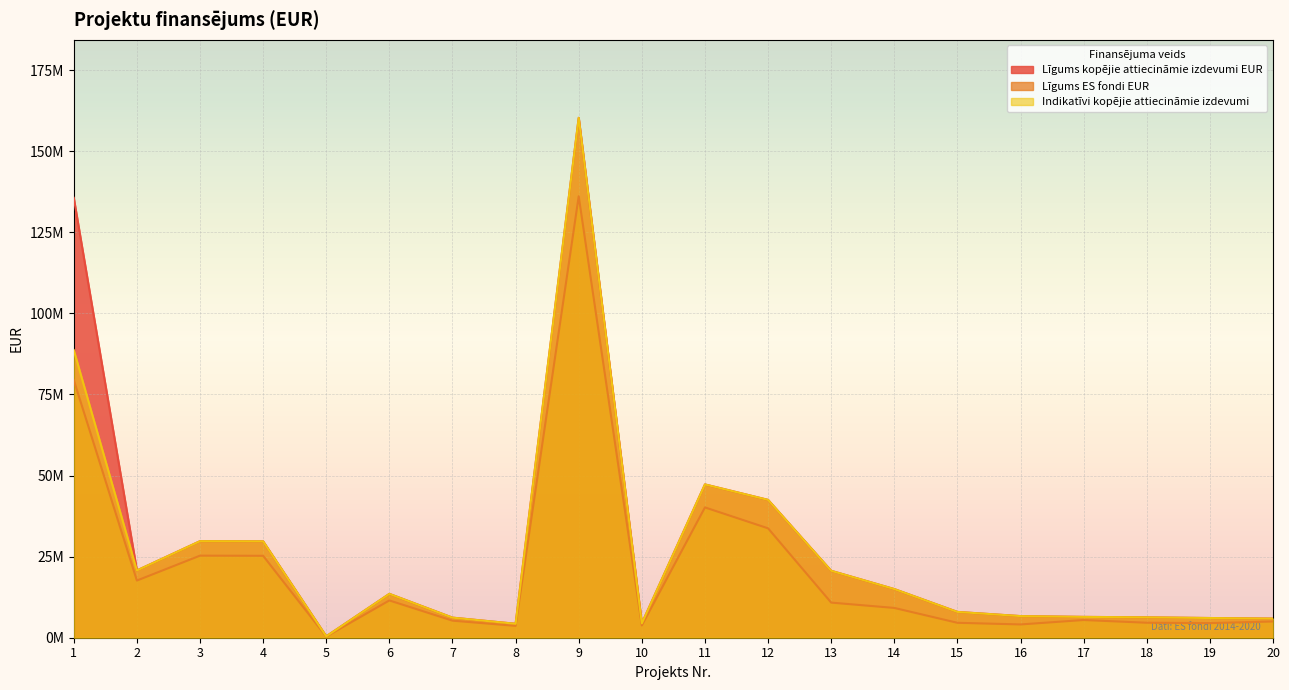

Is the value of Indikatīvi kopējie attiecināmie izdevumi at 8 greater than the value of Līgums kopējie attiecināmie izdevumi EUR at 3?

No